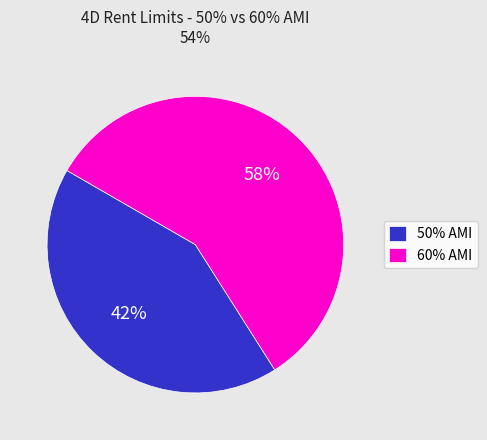

What is the largest slice in the pie chart?

60% AMI